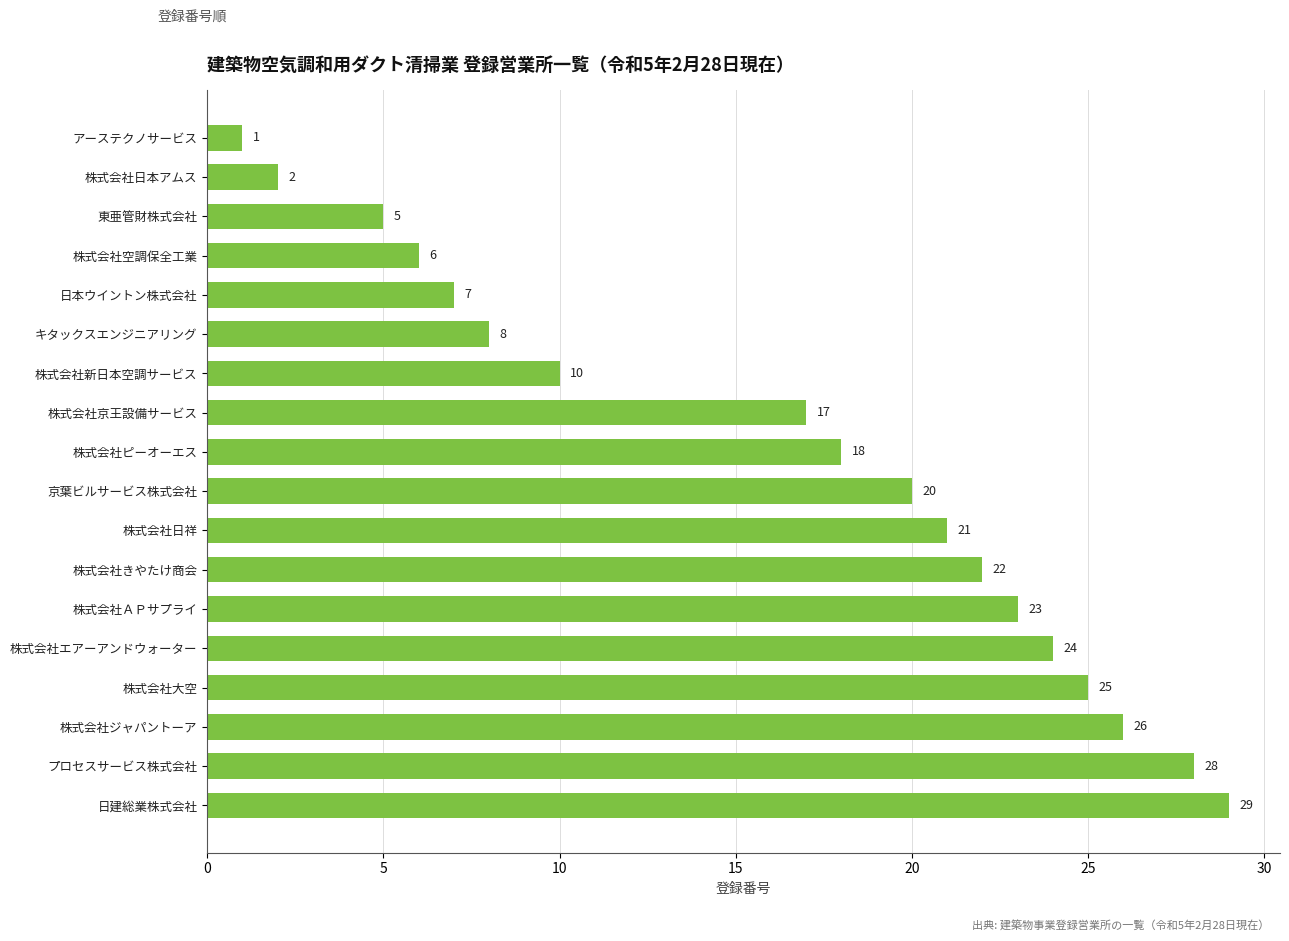

How many data points are less than 20?

9